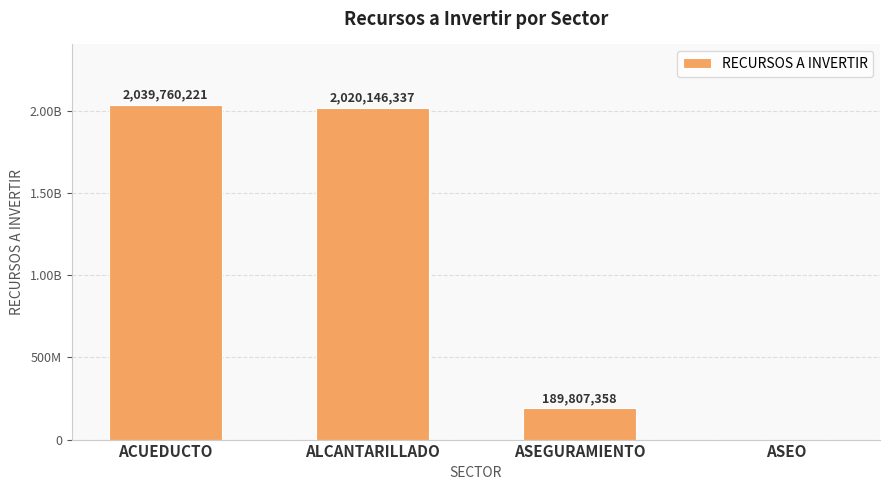

Between ACUEDUCTO and ASEGURAMIENTO, which is larger?

ACUEDUCTO